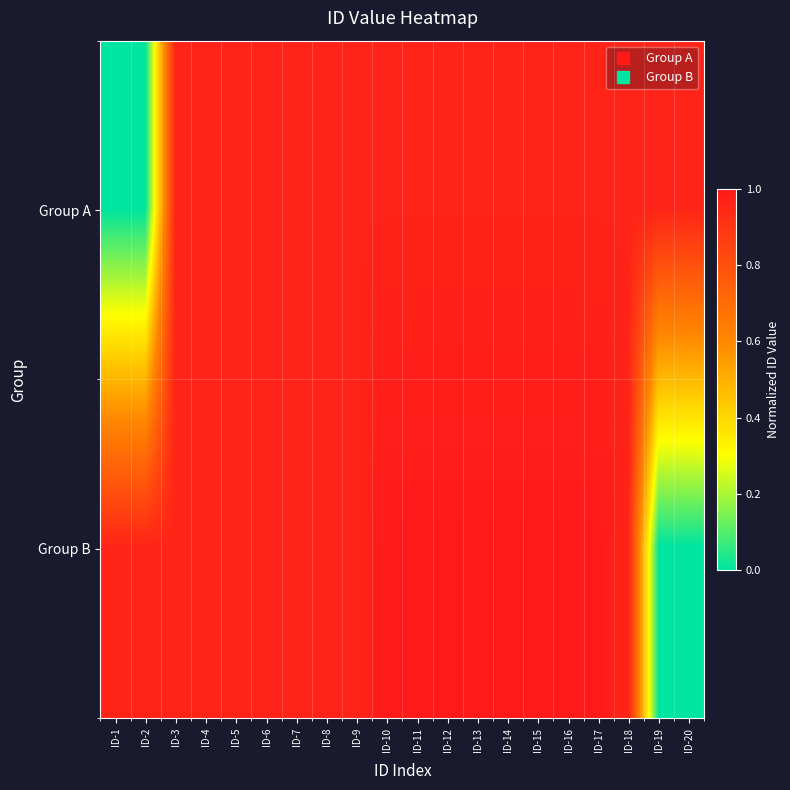

How many categories are shown in the chart?

20